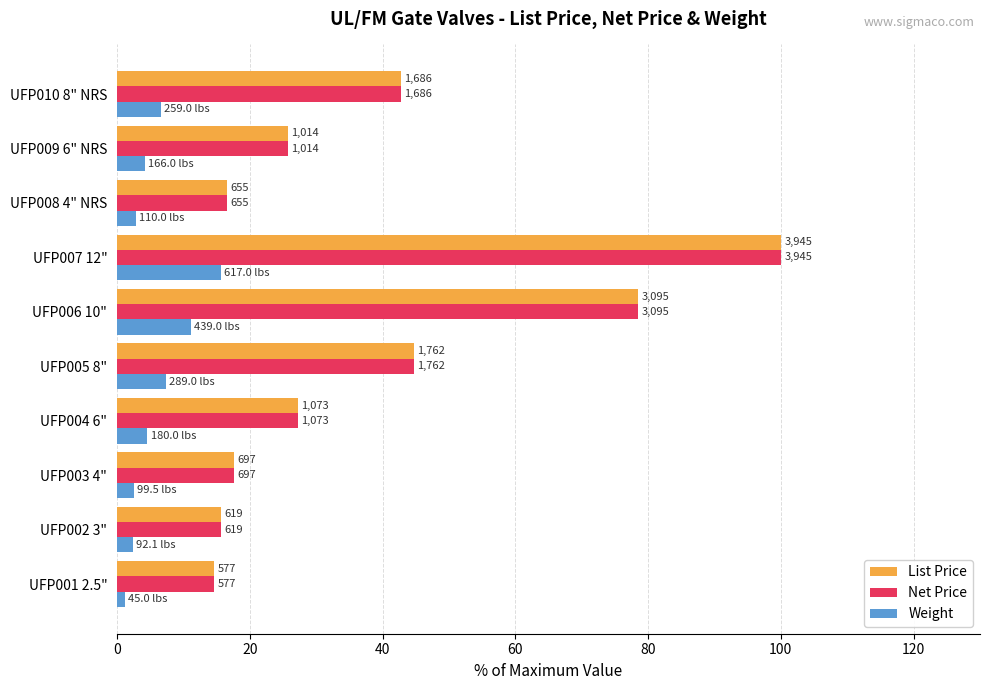

What are all the series names shown in the legend?

List Price, Net Price, Weight